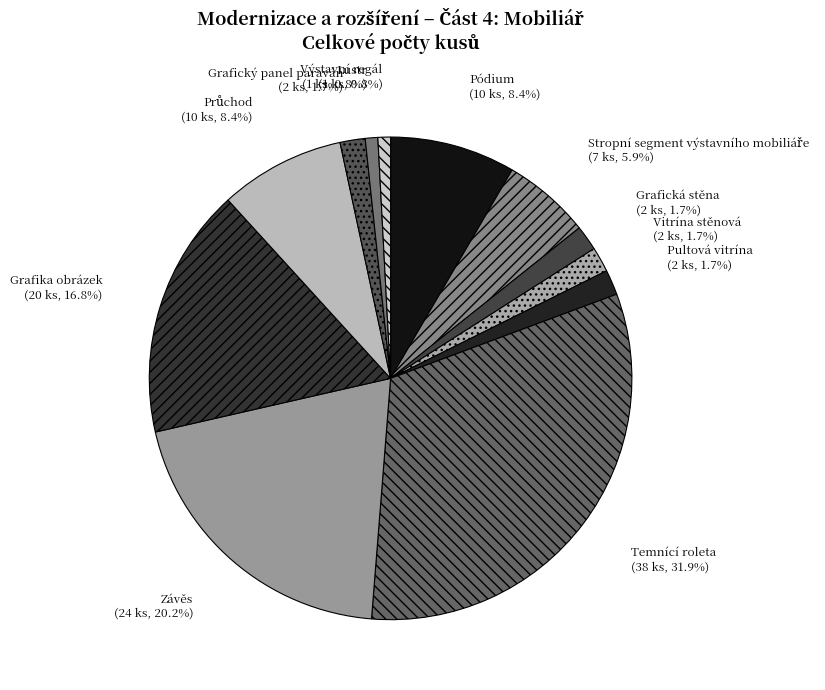

The Temnící roleta slice represents 45% of the pie. True or false?

False